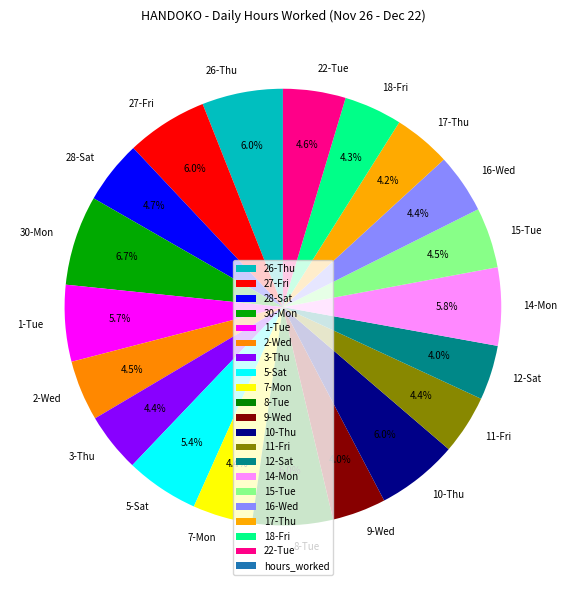

The 18-Fri slice represents 10% of the pie. True or false?

False